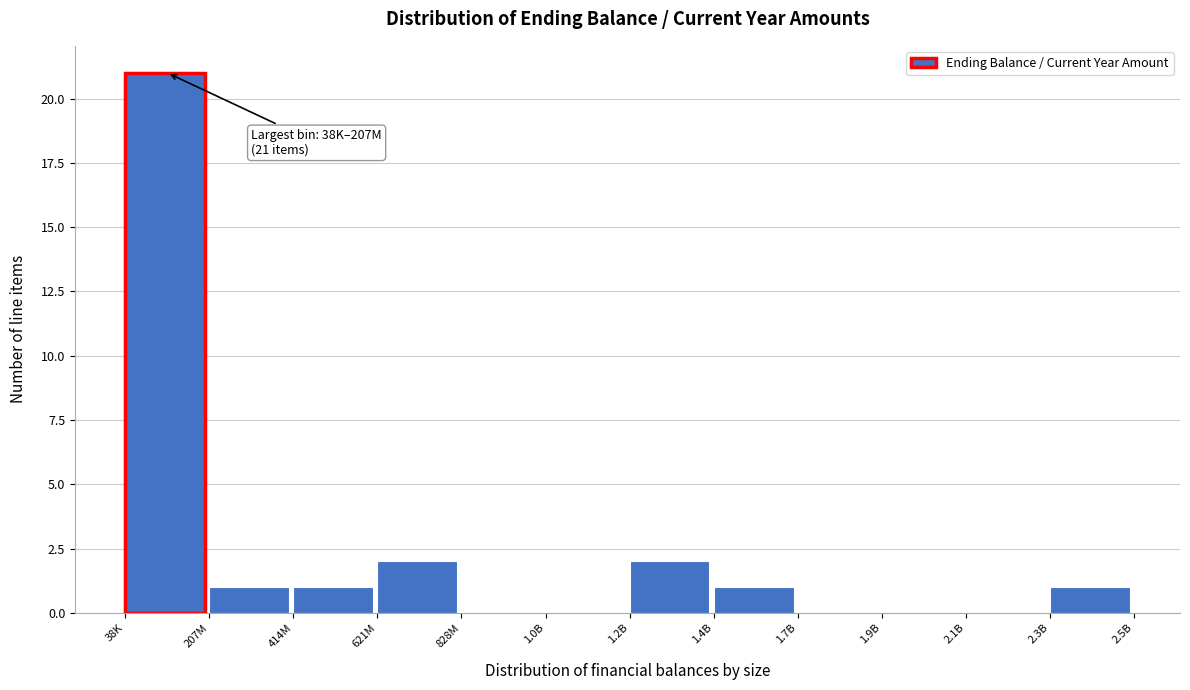

Reading left to right, what are all the values shown in this chart?

38K=21	207M=1	414M=1	621M=2	828M=0	1.0B=0	1.2B=2	1.4B=1	1.7B=0	1.9B=0	2.1B=0	2.3B=1